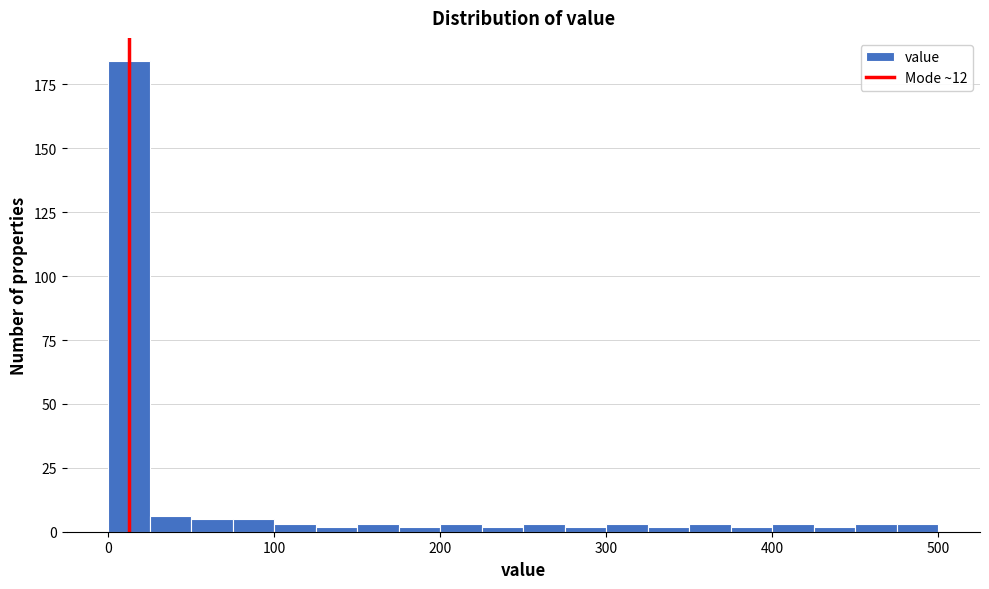

Around what value on the x-axis is the tallest bar? Give the approximate position of its centre, as read against the axis.

10